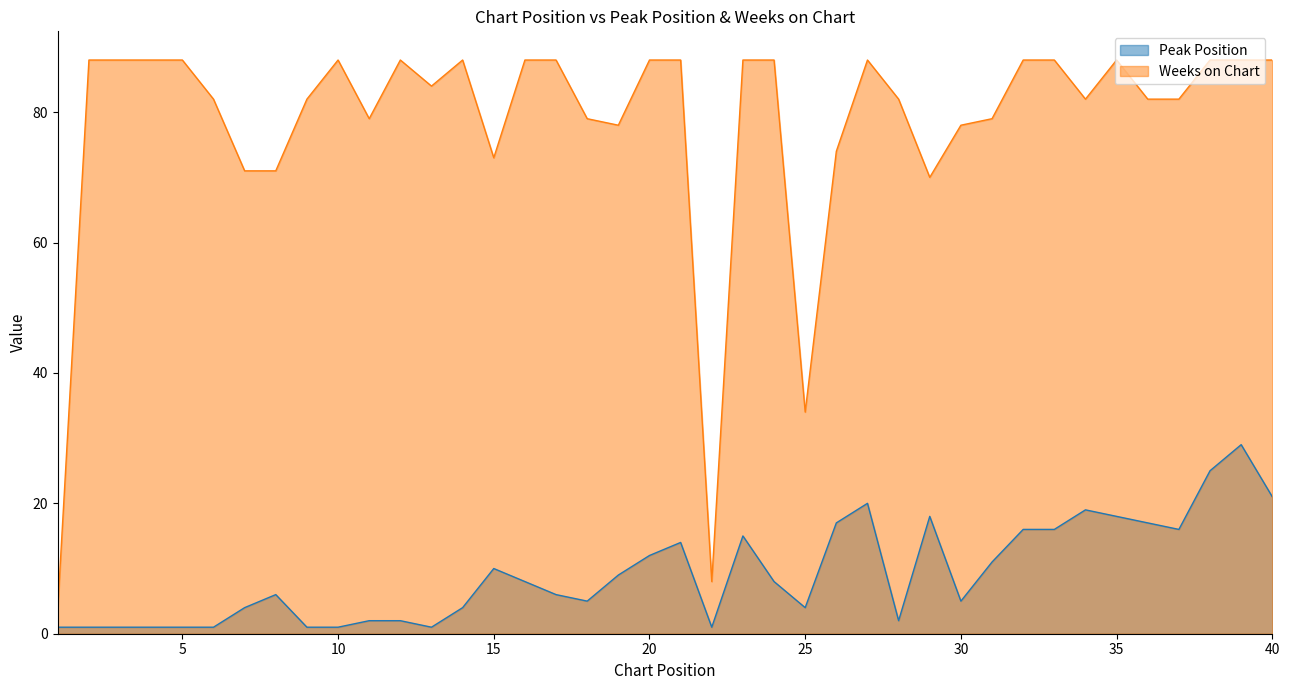

Count the number of data series in this chart.

2